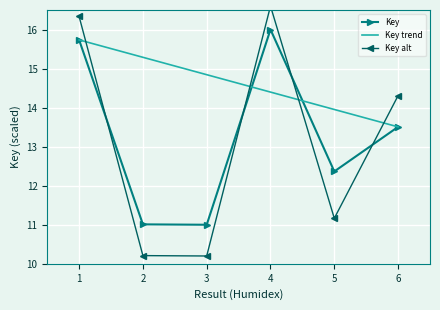

What is the highest value of the Key series?

16.0